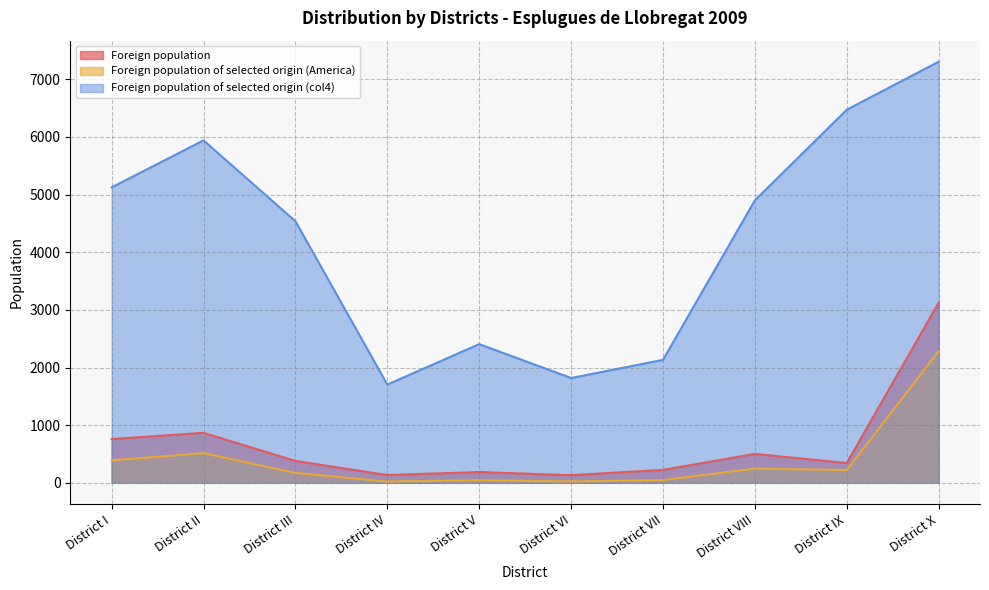

True or false: Foreign population of selected origin (col4) has a value of 6472 at District IX.

True